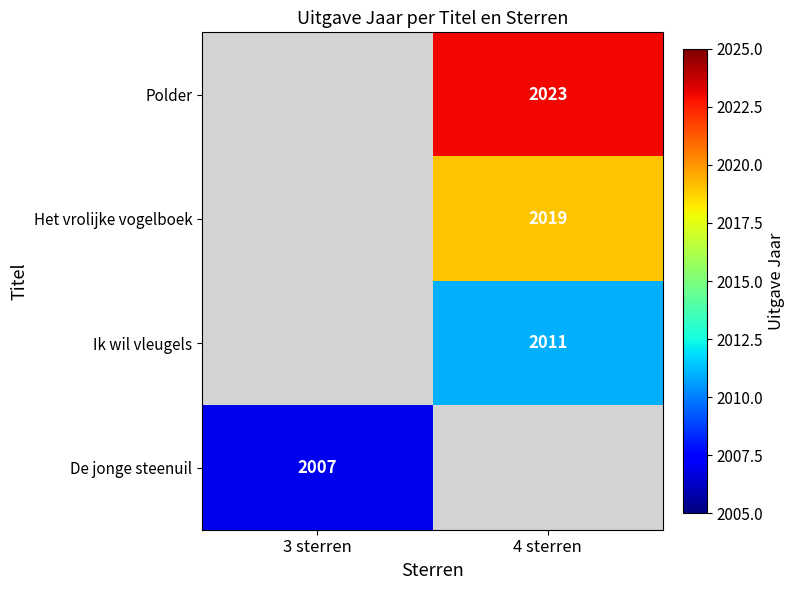

Is it true that De jonge steenuil equals 2007 at 3 sterren?

True